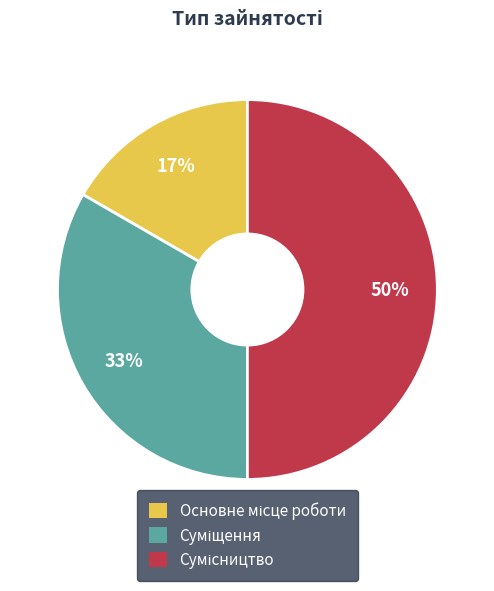

To the nearest percent, what is the average slice percentage?

33%